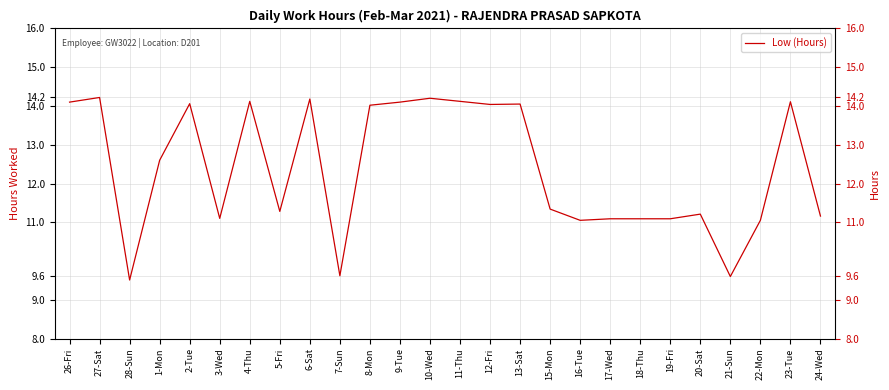

What is the value of the 19th point from the left?

11.1